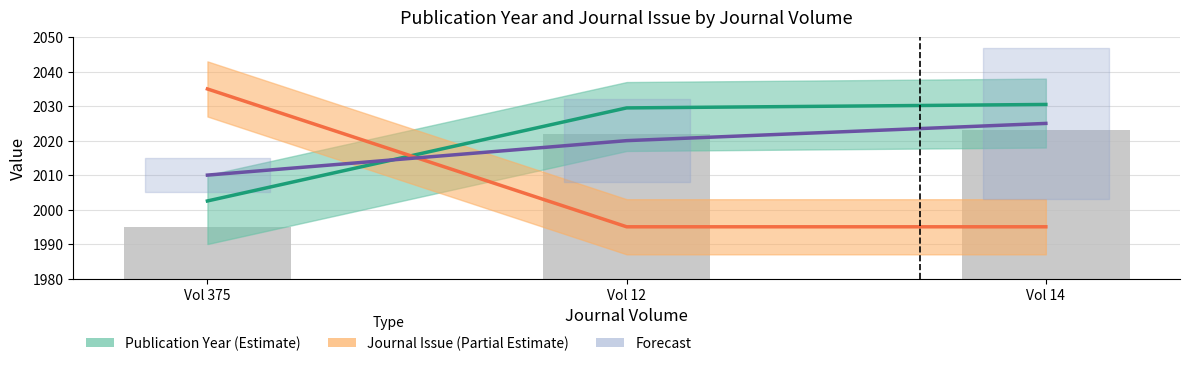

What is the approximate value of Journal Issue at Vol 12?

1995.0